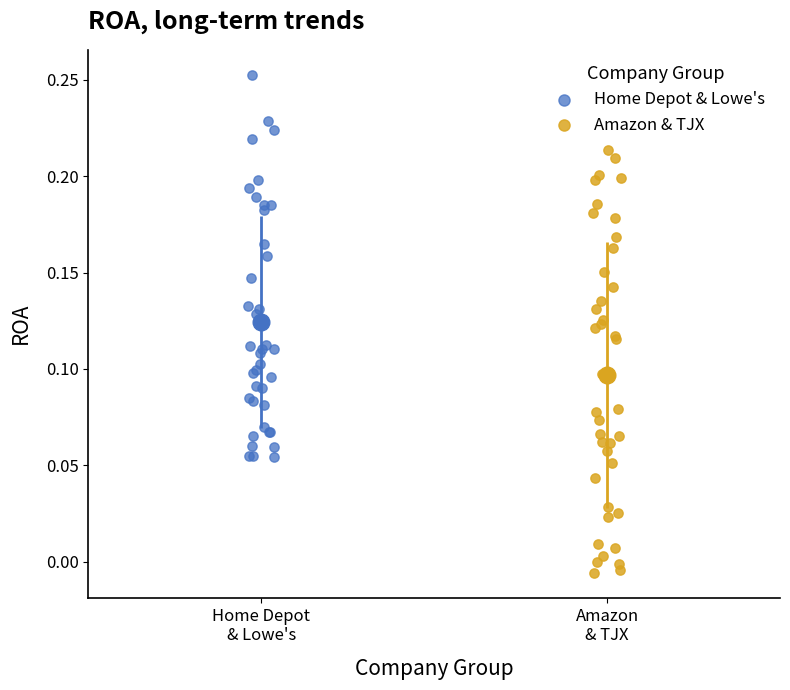

Which series contains the highest Y value?

Home Depot & Lowe's